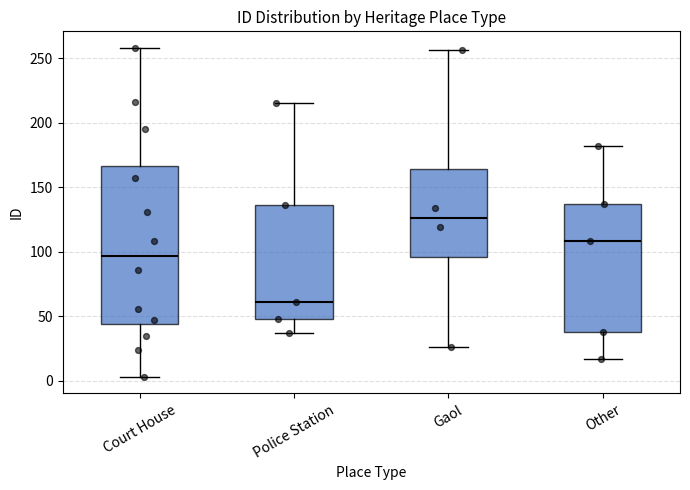

Where is the lower edge of the box for Other on the y-axis? The values are not printed on the chart, so give them approximately, as read against the axis.

40